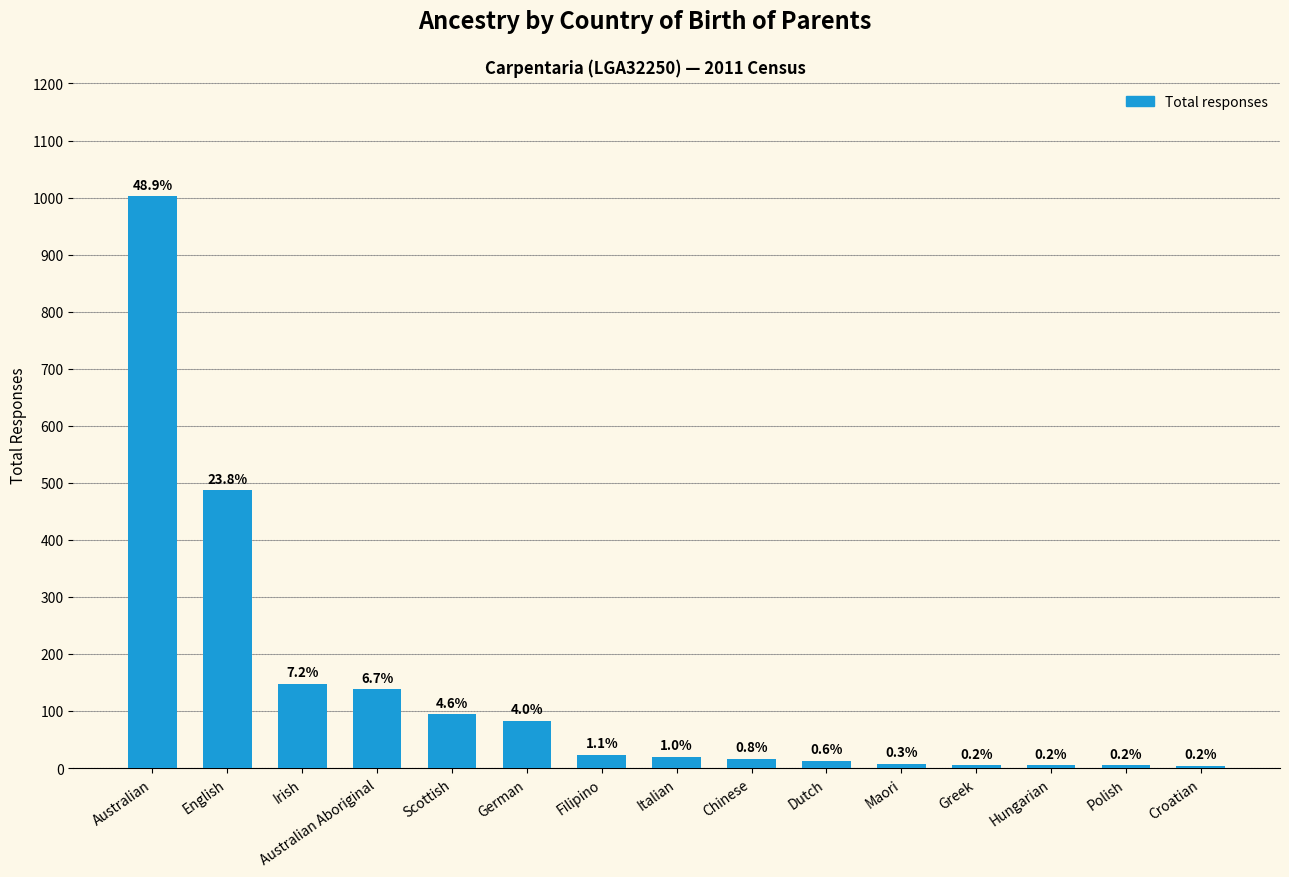

Does the chart contain any negative values?

No